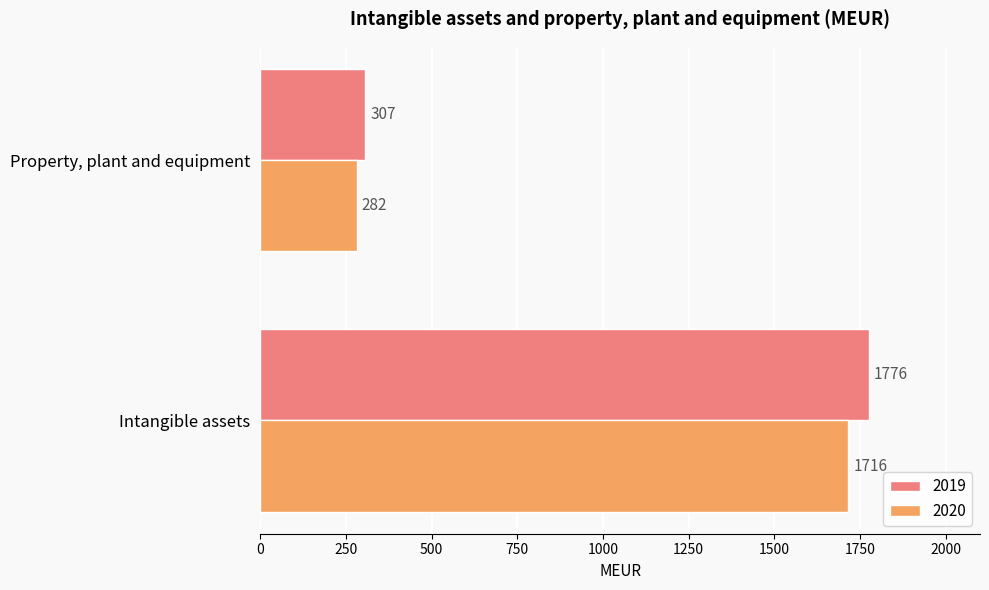

How many series are shown in this chart?

2